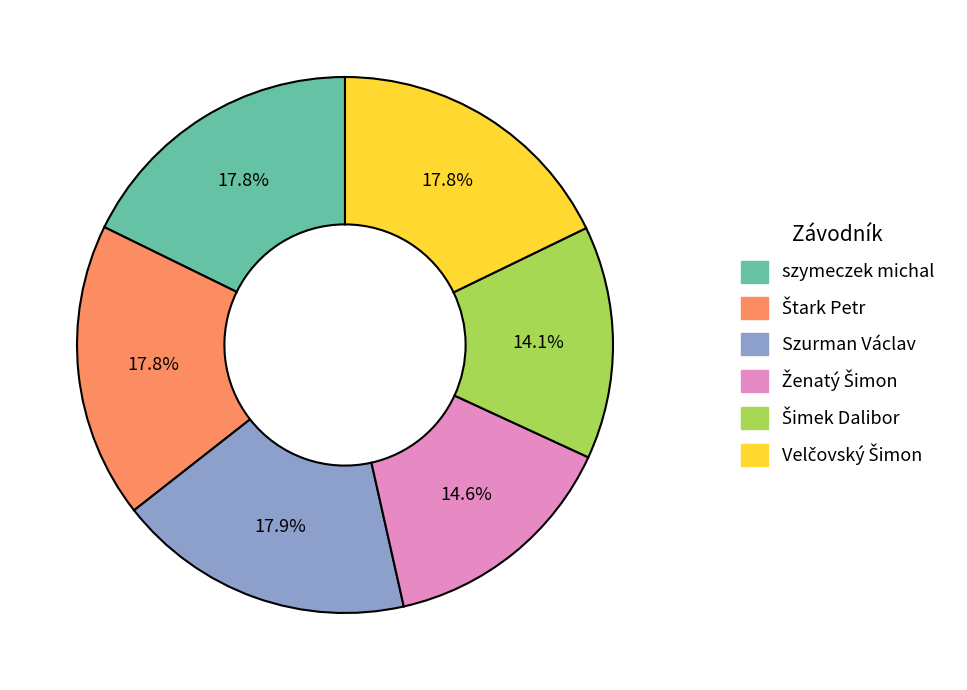

Approximately how many times larger is the value at Szurman Václav compared to szymeczek michal?

1.0